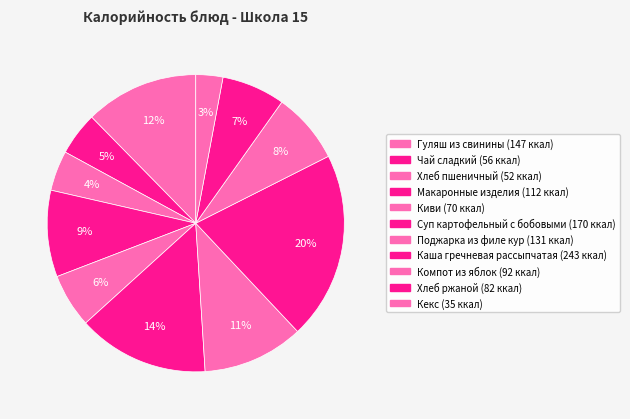

Is there a majority slice in this chart?

No